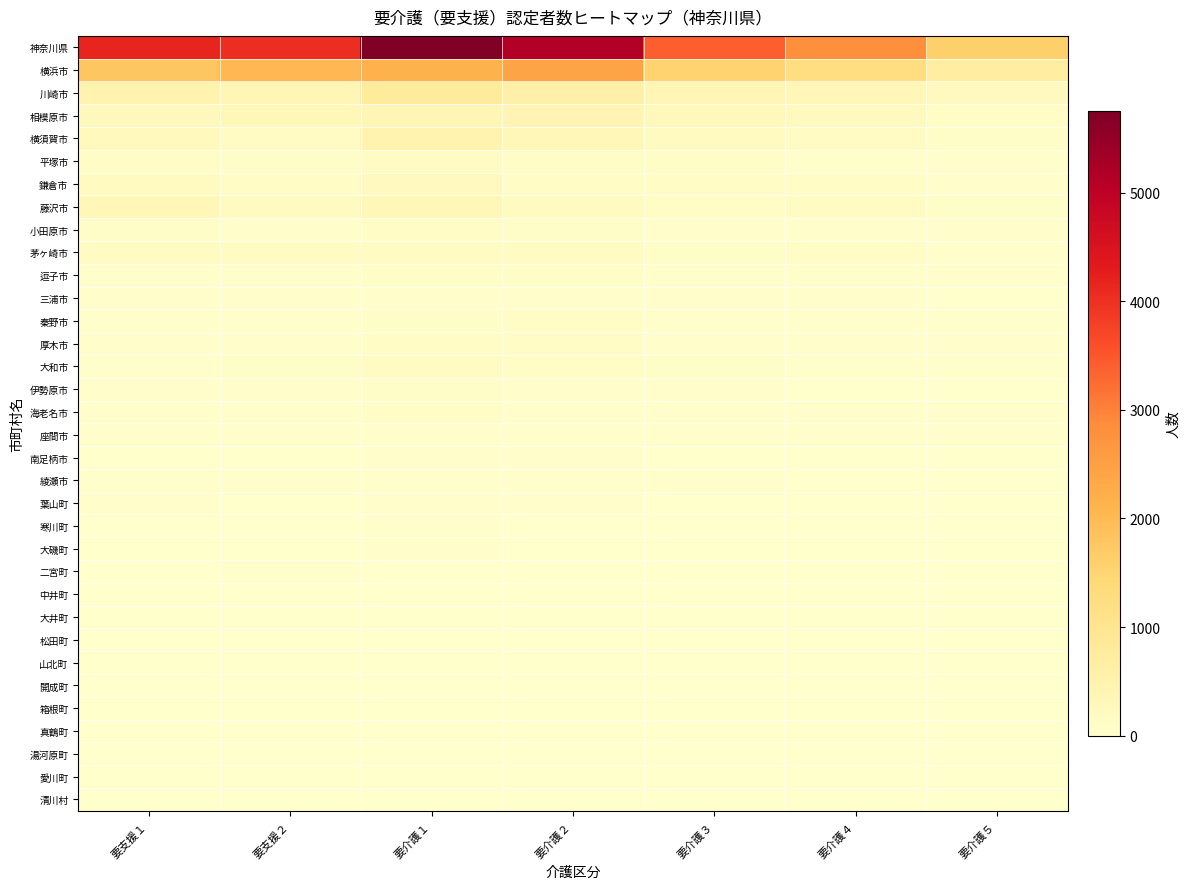

Reading left to right, what are all the values shown in this chart?

神奈川県: 要支援１=4159	要支援２=4039	要介護１=5752	要介護２=5141	要介護３=3393	要介護４=2820	要介護５=1606
横浜市: 要支援１=1777	要支援２=2053	要介護１=2141	要介護２=2398	要介護３=1539	要介護４=1249	要介護５=700
川崎市: 要支援１=484	要支援２=372	要介護１=798	要介護２=566	要介護３=360	要介護４=347	要介護５=213
相模原市: 要支援１=254	要支援２=319	要介護１=381	要介護２=408	要介護３=284	要介護４=209	要介護５=131
横須賀市: 要支援１=230	要支援２=176	要介護１=485	要介護２=334	要介護３=193	要介護４=166	要介護５=89
平塚市: 要支援１=98	要支援２=75	要介護１=145	要介護２=109	要介護３=98	要介護４=57	要介護５=48
鎌倉市: 要支援１=192	要支援２=96	要介護１=208	要介護２=134	要介護３=114	要介護４=91	要介護５=49
藤沢市: 要支援１=353	要支援２=196	要介護１=327	要介護２=180	要介護３=132	要介護４=140	要介護５=83
小田原市: 要支援１=85	要支援２=64	要介護１=133	要介護２=84	要介護３=62	要介護４=60	要介護５=24
茅ヶ崎市: 要支援１=141	要支援２=147	要介護１=155	要介護２=135	要介護３=84	要介護４=93	要介護５=30
逗子市: 要支援１=42	要支援２=42	要介護１=76	要介護２=69	要介護３=46	要介護４=42	要介護５=24
三浦市: 要支援１=23	要支援２=26	要介護１=42	要介護２=29	要介護３=25	要介護４=23	要介護５=7
秦野市: 要支援１=35	要支援２=44	要介護１=69	要介護２=97	要介護３=53	要介護４=40	要介護５=24
厚木市: 要支援１=57	要支援２=49	要介護１=111	要介護２=101	要介護３=65	要介護４=43	要介護５=30
大和市: 要支援１=67	要支援２=79	要介護１=156	要介護２=116	要介護３=79	要介護４=67	要介護５=30
伊勢原市: 要支援１=37	要支援２=30	要介護１=76	要介護２=45	要介護３=28	要介護４=19	要介護５=17
海老名市: 要支援１=57	要支援２=65	要介護１=112	要介護２=67	要介護３=51	要介護４=38	要介護５=25
座間市: 要支援１=56	要支援２=40	要介護１=62	要介護２=59	要介護３=34	要介護４=26	要介護５=25
南足柄市: 要支援１=16	要支援２=15	要介護１=41	要介護２=30	要介護３=16	要介護４=14	要介護５=4
綾瀬市: 要支援１=29	要支援２=31	要介護１=49	要介護２=37	要介護３=24	要介護４=17	要介護５=9
葉山町: 要支援１=32	要支援２=22	要介護１=41	要介護２=33	要介護３=15	要介護４=14	要介護５=8
寒川町: 要支援１=18	要支援２=22	要介護１=27	要介護２=13	要介護３=15	要介護４=13	要介護５=9
大磯町: 要支援１=19	要支援２=15	要介護１=23	要介護２=22	要介護３=19	要介護４=10	要介護５=4
二宮町: 要支援１=20	要支援２=23	要介護１=17	要介護２=20	要介護３=13	要介護４=9	要介護５=7
中井町: 要支援１=1	要支援２=4	要介護１=10	要介護２=9	要介護３=3	要介護４=0	要介護５=3
大井町: 要支援１=5	要支援２=3	要介護１=4	要介護２=6	要介護３=4	要介護４=5	要介護５=2
松田町: 要支援１=4	要支援２=3	要介護１=4	要介護２=2	要介護３=3	要介護４=7	要介護５=1
山北町: 要支援１=3	要支援２=5	要介護１=7	要介護２=6	要介護３=8	要介護４=2	要介護５=0
開成町: 要支援１=2	要支援２=5	要介護１=11	要介護２=11	要介護３=8	要介護４=5	要介護５=1
箱根町: 要支援１=6	要支援２=4	要介護１=5	要介護２=2	要介護３=3	要介護４=0	要介護５=1
真鶴町: 要支援１=3	要支援２=2	要介護１=4	要介護２=7	要介護３=4	要介護４=1	要介護５=0
湯河原町: 要支援１=9	要支援２=6	要介護１=20	要介護２=5	要介護３=6	要介護４=4	要介護５=3
愛川町: 要支援１=4	要支援２=6	要介護１=11	要介護２=6	要介護３=3	要介護４=8	要介護５=5
清川村: 要支援１=0	要支援２=0	要介護１=1	要介護２=1	要介護３=2	要介護４=1	要介護５=0